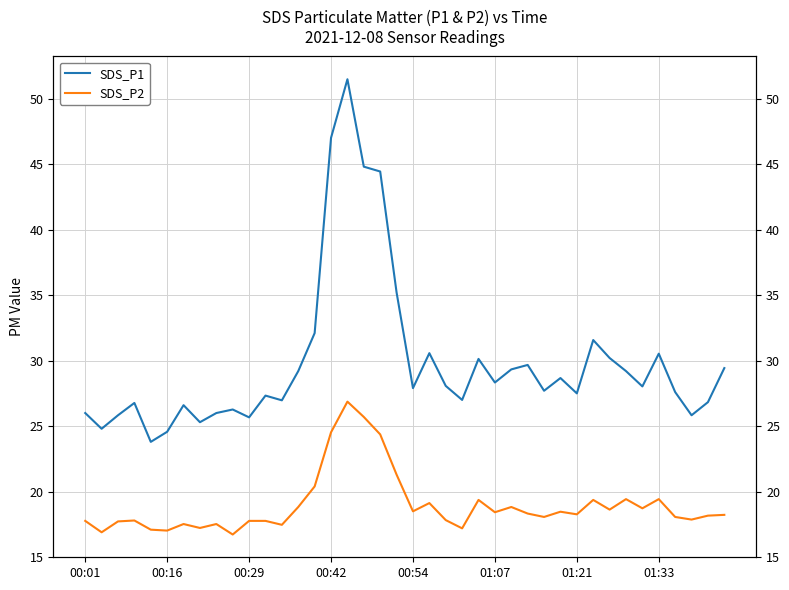

What are all the series names shown in the legend?

SDS_P1, SDS_P2